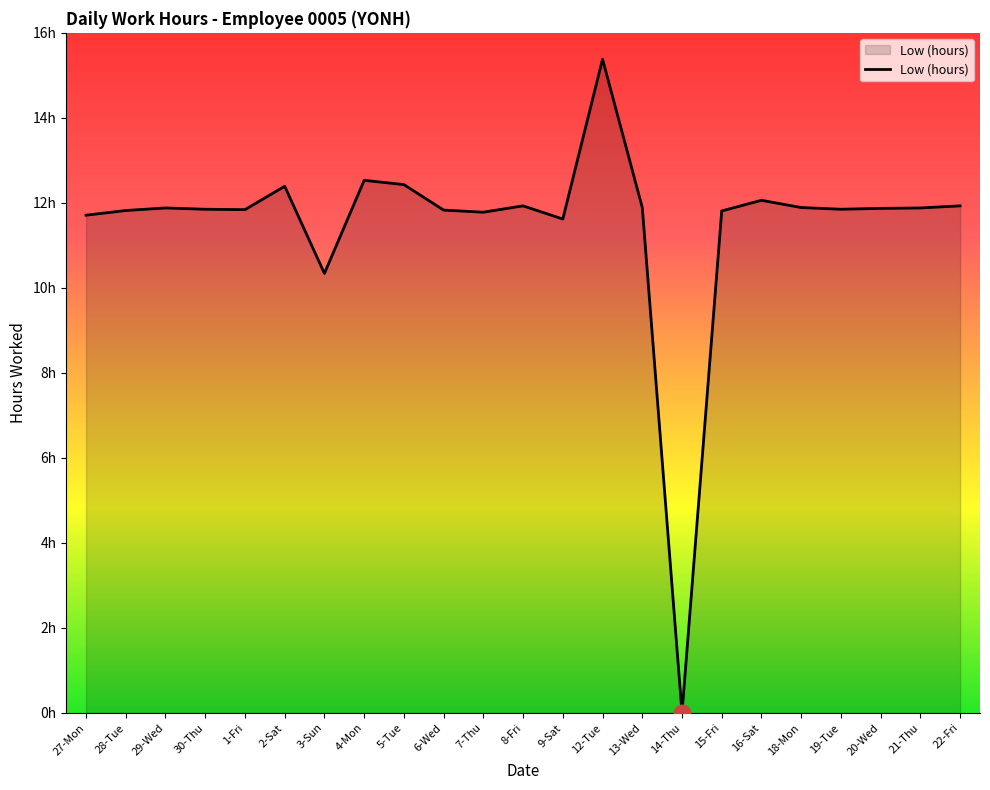

How many interior local valleys (lower than both neighbors) does the data have?

6